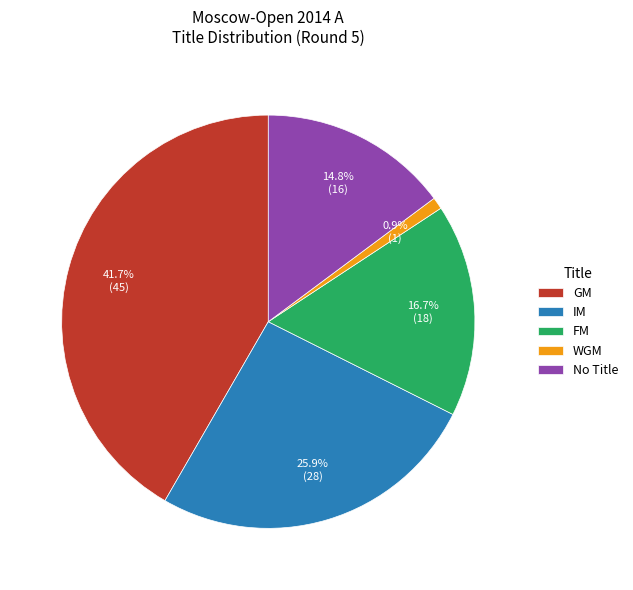

Between No Title and IM, which is larger?

IM